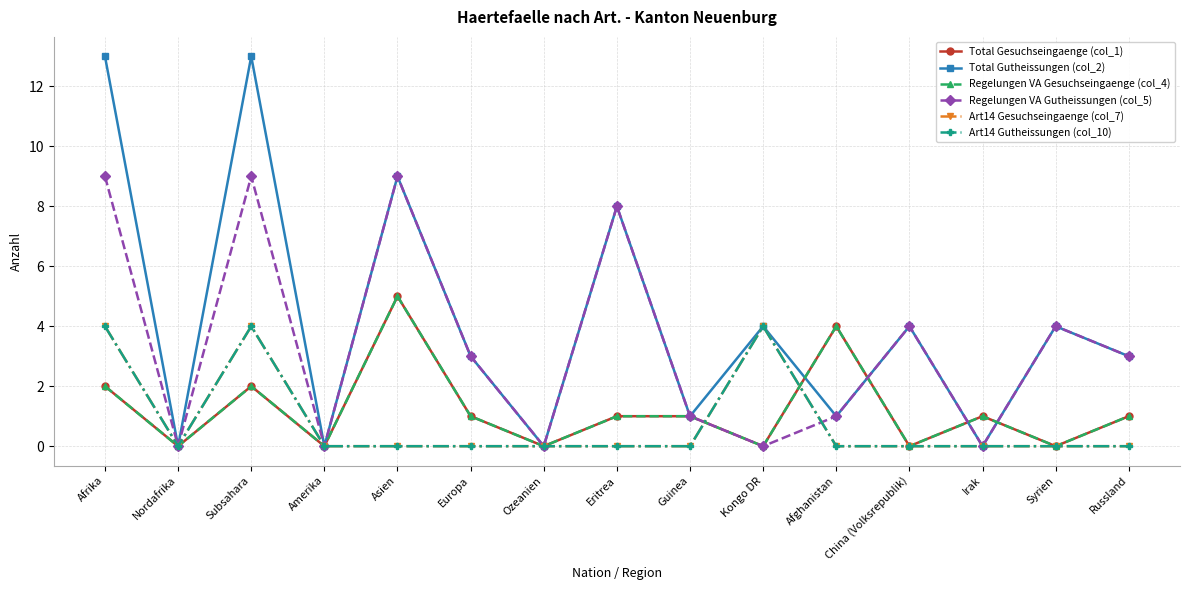

Reading left to right, list all the values displayed in this chart.

Total Gesuchseingaenge (col_1): Afrika=2	Nordafrika=0	Subsahara=2	Amerika=0	Asien=5	Europa=1	Ozeanien=0	Eritrea=1	Guinea=1	Kongo DR=0	Afghanistan=4	China (Volksrepublik)=0	Irak=1	Syrien=0	Russland=1
Total Gutheissungen (col_2): Afrika=13	Nordafrika=0	Subsahara=13	Amerika=0	Asien=9	Europa=3	Ozeanien=0	Eritrea=8	Guinea=1	Kongo DR=4	Afghanistan=1	China (Volksrepublik)=4	Irak=0	Syrien=4	Russland=3
Regelungen VA Gesuchseingaenge (col_4): Afrika=2	Nordafrika=0	Subsahara=2	Amerika=0	Asien=5	Europa=1	Ozeanien=0	Eritrea=1	Guinea=1	Kongo DR=0	Afghanistan=4	China (Volksrepublik)=0	Irak=1	Syrien=0	Russland=1
Regelungen VA Gutheissungen (col_5): Afrika=9	Nordafrika=0	Subsahara=9	Amerika=0	Asien=9	Europa=3	Ozeanien=0	Eritrea=8	Guinea=1	Kongo DR=0	Afghanistan=1	China (Volksrepublik)=4	Irak=0	Syrien=4	Russland=3
Art14 Gesuchseingaenge (col_7): Afrika=4	Nordafrika=0	Subsahara=4	Amerika=0	Asien=0	Europa=0	Ozeanien=0	Eritrea=0	Guinea=0	Kongo DR=4	Afghanistan=0	China (Volksrepublik)=0	Irak=0	Syrien=0	Russland=0
Art14 Gutheissungen (col_10): Afrika=4	Nordafrika=0	Subsahara=4	Amerika=0	Asien=0	Europa=0	Ozeanien=0	Eritrea=0	Guinea=0	Kongo DR=4	Afghanistan=0	China (Volksrepublik)=0	Irak=0	Syrien=0	Russland=0